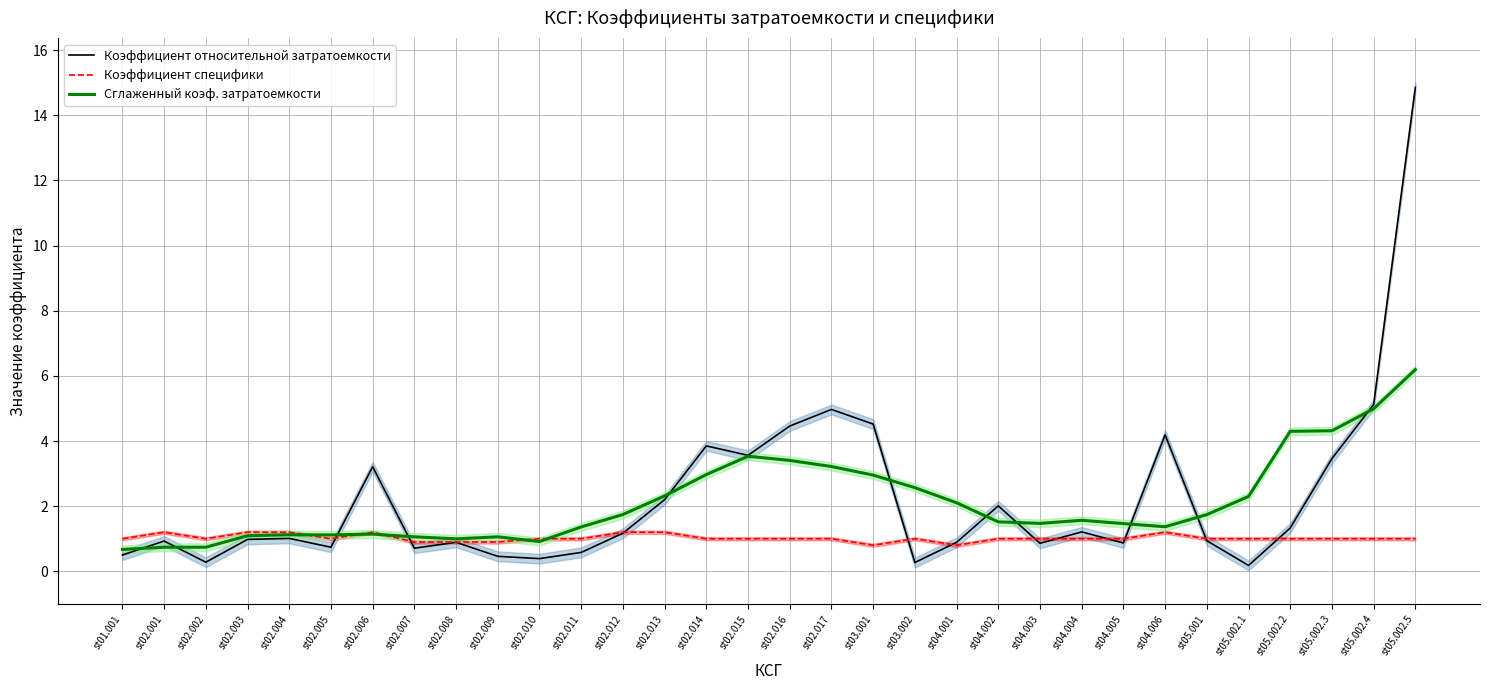

What are all the series names shown in the legend?

Коэффициент относительной затратоемкости, Коэффициент специфики, Сглаженный коэф. затратоемкости